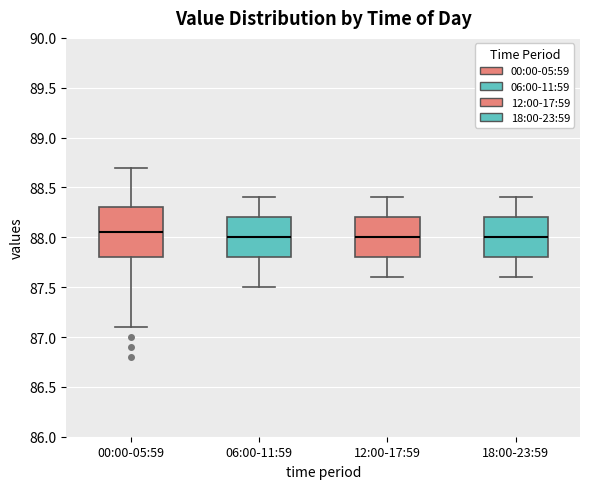

Reading left to right, transcribe this box plot: for each box, give where its median line is, the range the box spans, and where its two whiskers end, as read against the y-axis. The values are not printed on the chart, so give them approximately, as read against the axis.

00:00-05:59: median 88.05, box 87.80 to 88.30, whiskers 87.10 to 88.70
06:00-11:59: median 88.00, box 87.80 to 88.20, whiskers 87.50 to 88.40
12:00-17:59: median 88.00, box 87.80 to 88.20, whiskers 87.60 to 88.40
18:00-23:59: median 88.00, box 87.80 to 88.20, whiskers 87.60 to 88.40